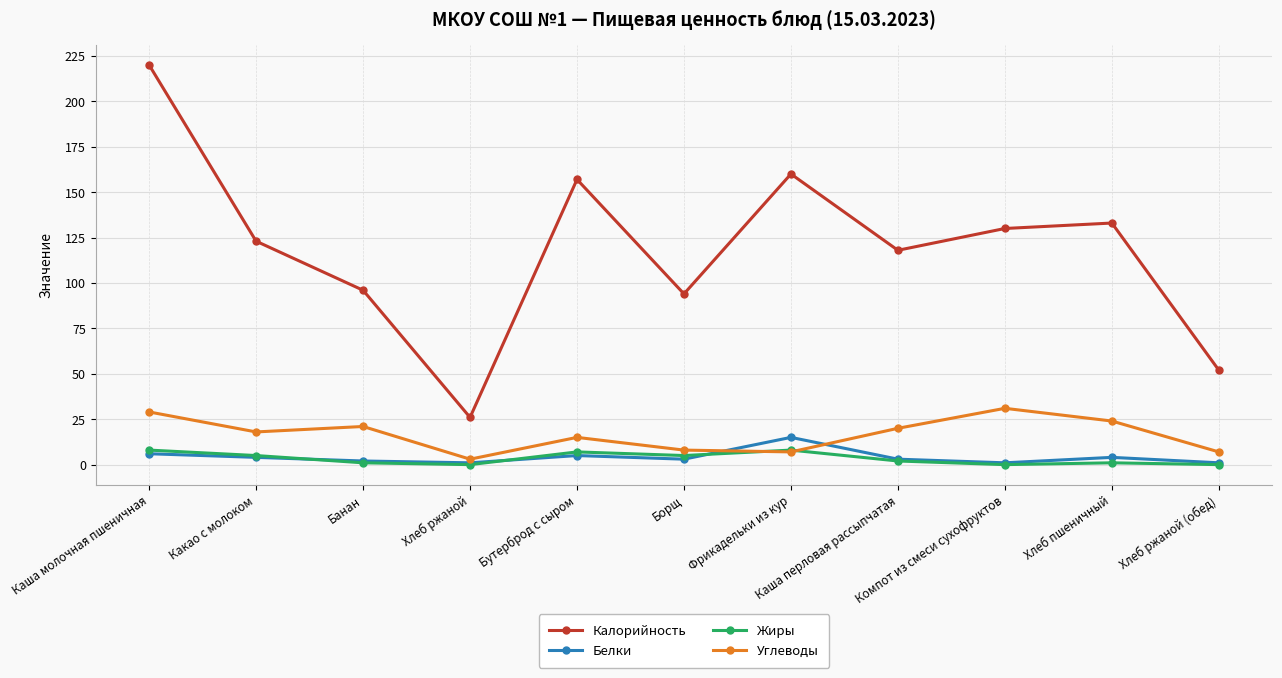

Reading right to left, extract all data points from this chart.

Калорийность: 52	133	130	118	160	94	157	26	96	123	220
Белки: 1	4	1	3	15	3	5	1	2	4	6
Жиры: 0	1	0	2	8	5	7	0	1	5	8
Углеводы: 7	24	31	20	7	8	15	3	21	18	29